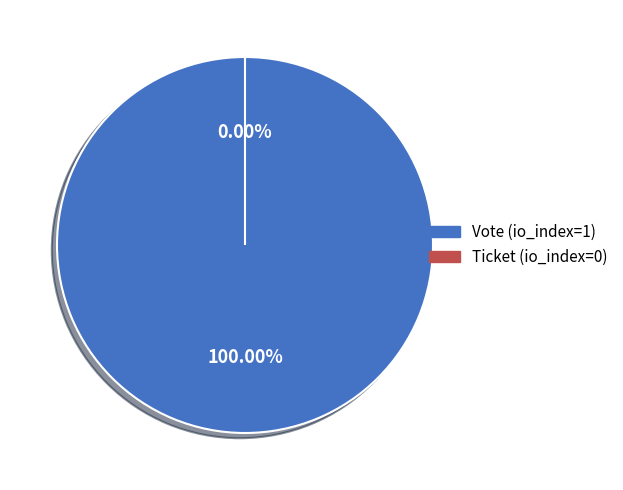

True or false: Ticket (io_index=0) accounts for 1% of the total.

False